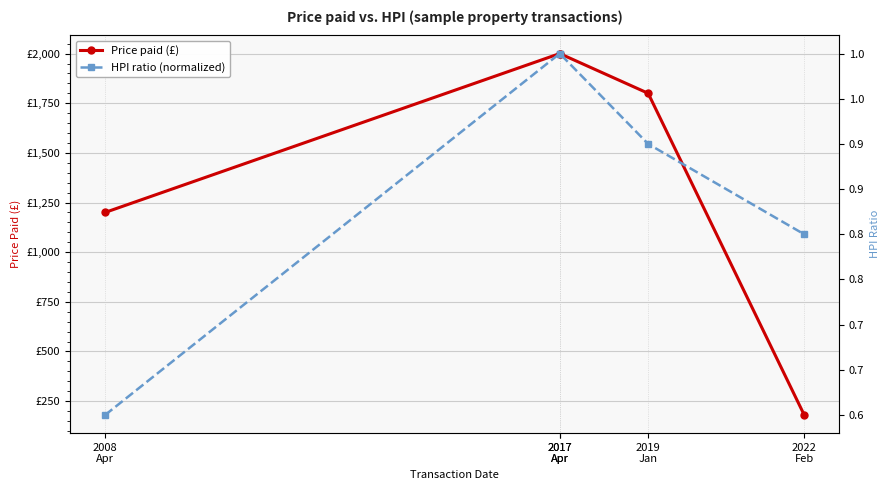

What is the difference between the maximum and minimum values in the Price paid (£) series?

1820.0